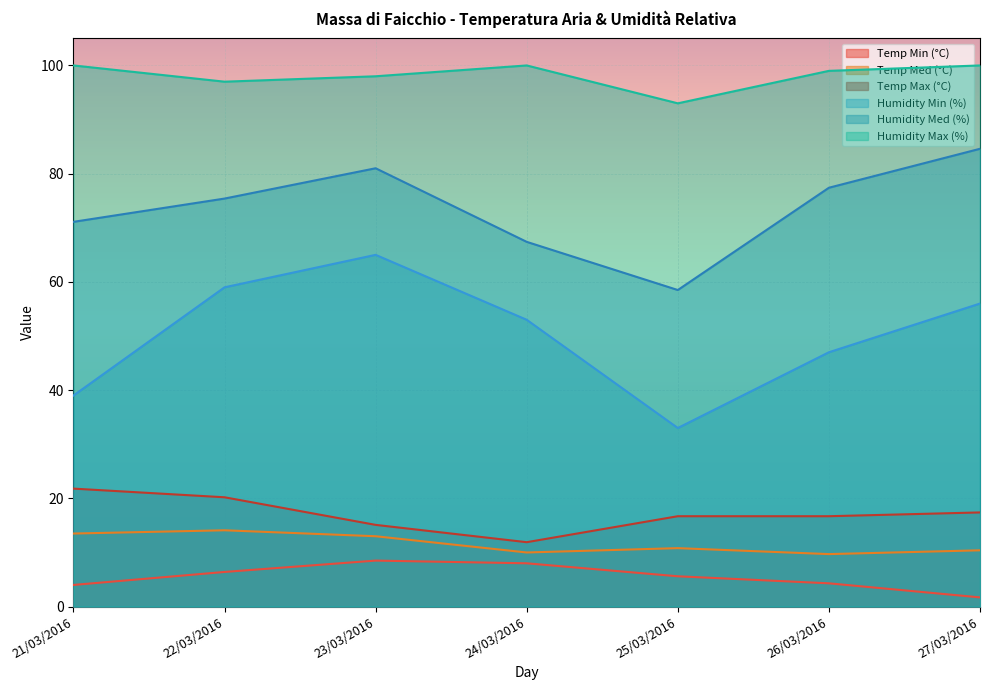

Reading left to right, extract all data points from this chart.

Temp Min (°C): 4.0	6.4	8.5	8.0	5.6	4.3	1.7
Temp Med (°C): 13.5	14.1	13.0	10.0	10.8	9.7	10.4
Temp Max (°C): 21.8	20.2	15.1	11.9	16.7	16.7	17.4
Humidity Min (%): 39.0	59.0	65.0	53.0	33.0	47.0	56.0
Humidity Med (%): 71.1	75.4	81.0	67.4	58.5	77.4	84.6
Humidity Max (%): 100.0	97.0	98.0	100.0	93.0	99.0	100.0